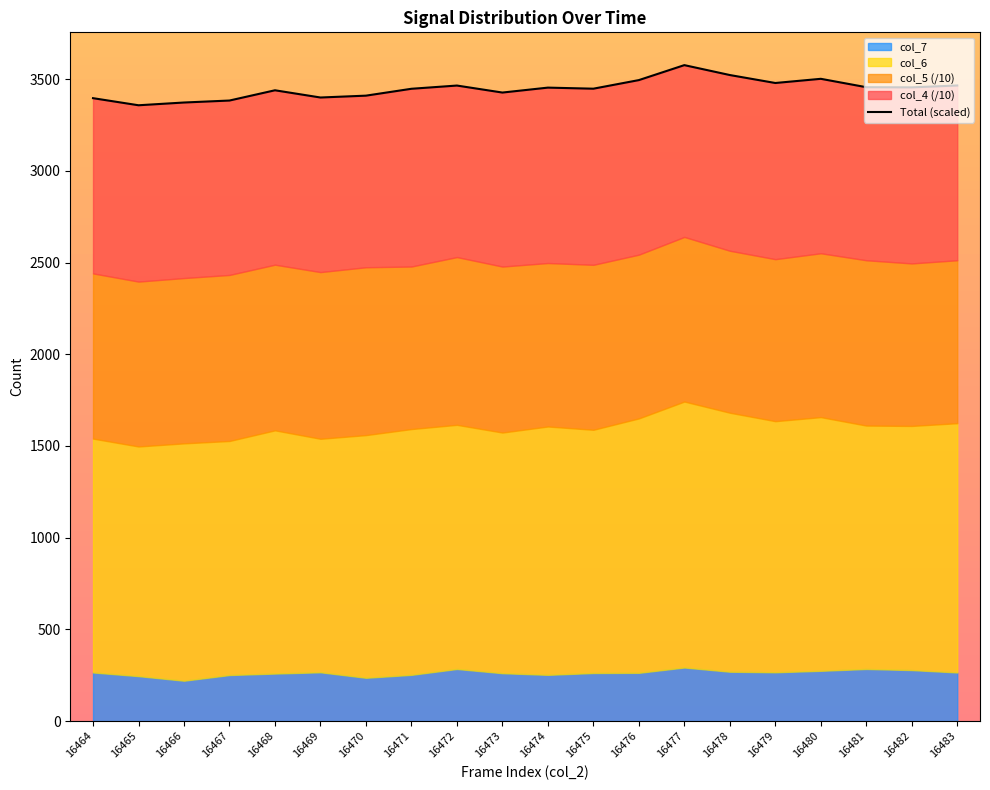

What is the smallest value displayed?

3357.2